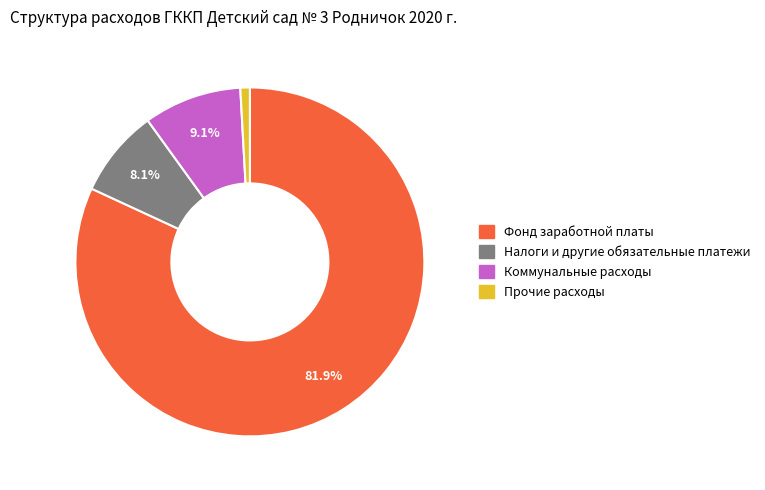

Is there a majority slice in this chart?

Yes